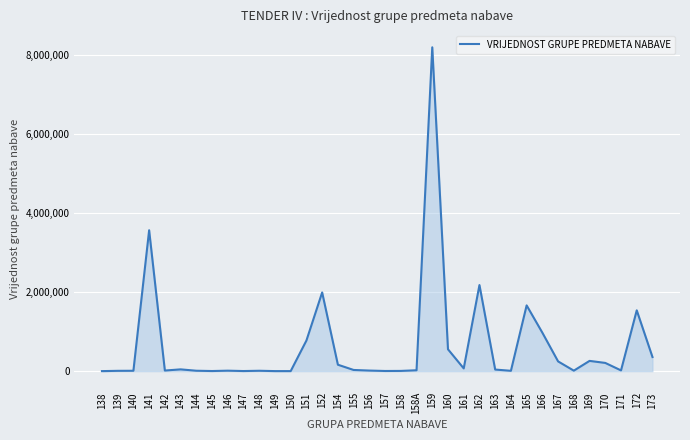

What is the difference between the maximum and minimum values?

8201664.2